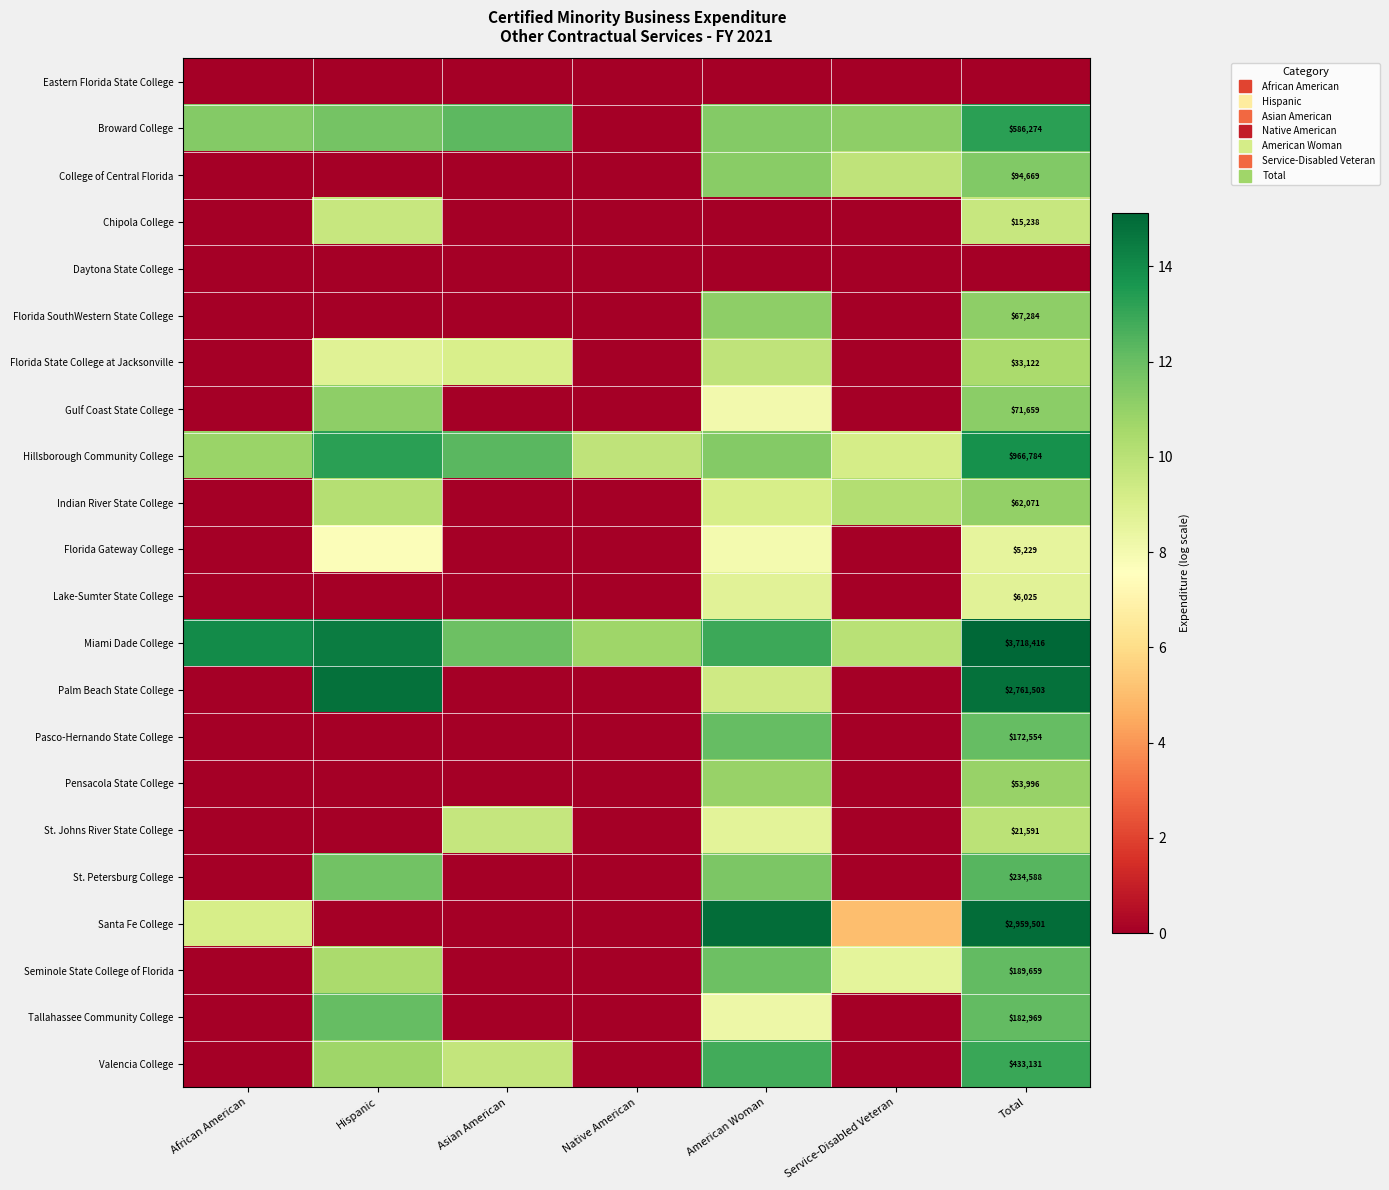

At which category is the sum across all series the highest?

Total